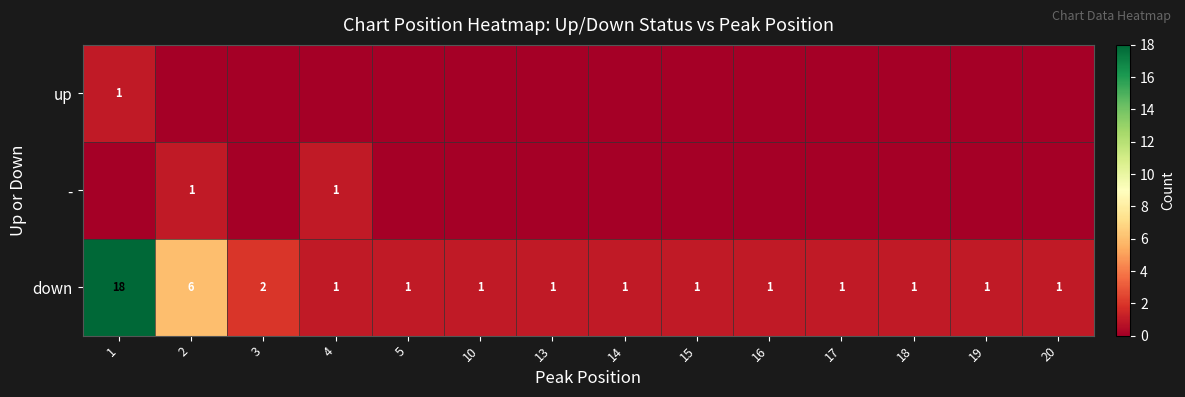

How many data points does each series have?

14